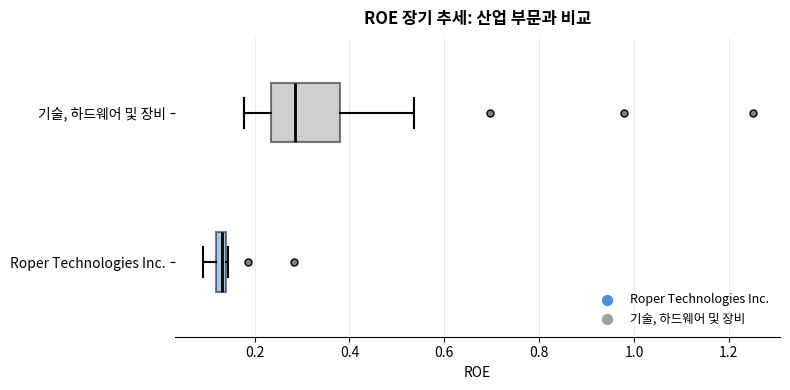

Which box's median line is the furthest to the right?

기술, 하드웨어 및 장비